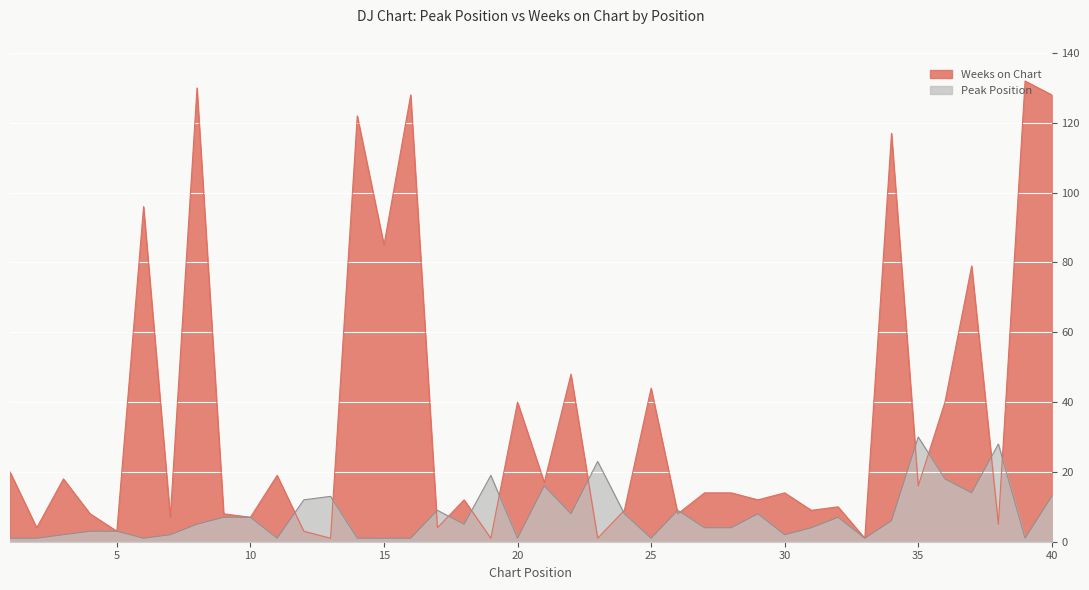

At which label is Peak Position closest to 15?

21